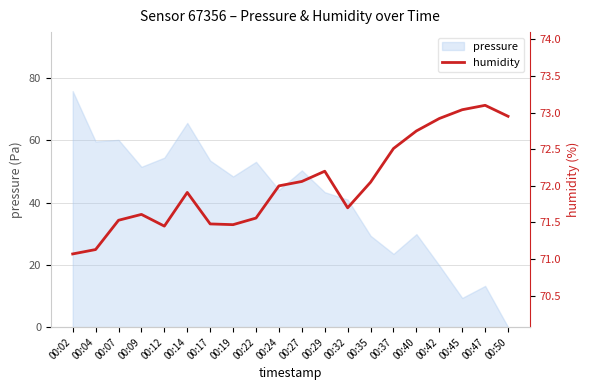

List the labels in order of value, smallest first.

00:02, 00:04, 00:12, 00:19, 00:17, 00:07, 00:22, 00:09, 00:32, 00:14, 00:24, 00:35, 00:27, 00:29, 00:37, 00:40, 00:42, 00:50, 00:45, 00:47